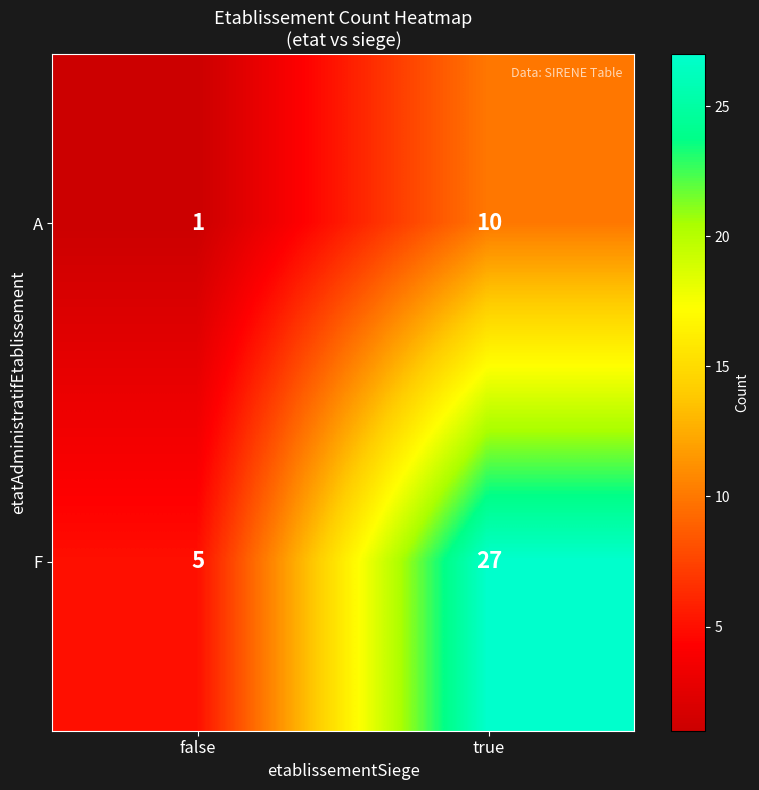

Is it true that F equals 5 at false?

True